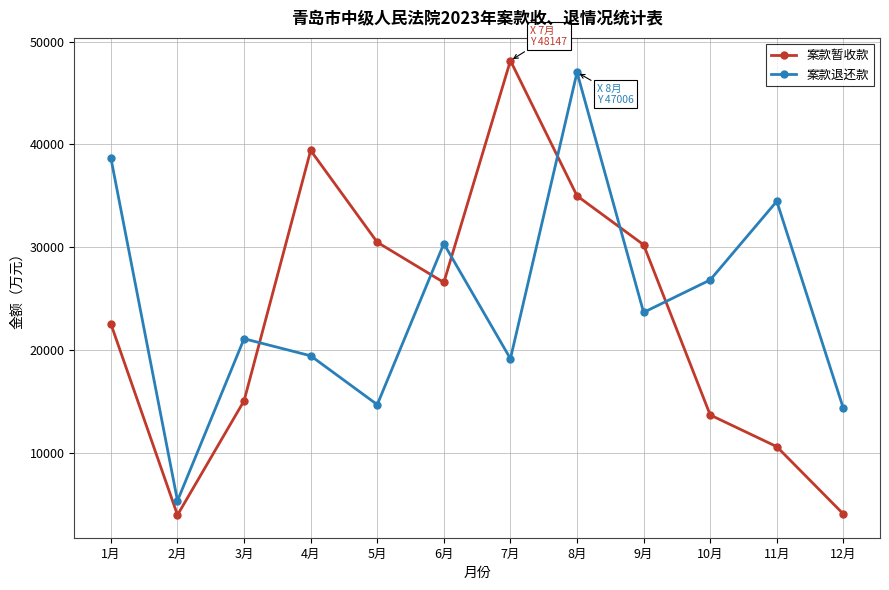

Is it true that 案款退还款 equals 54311 at 6月?

False